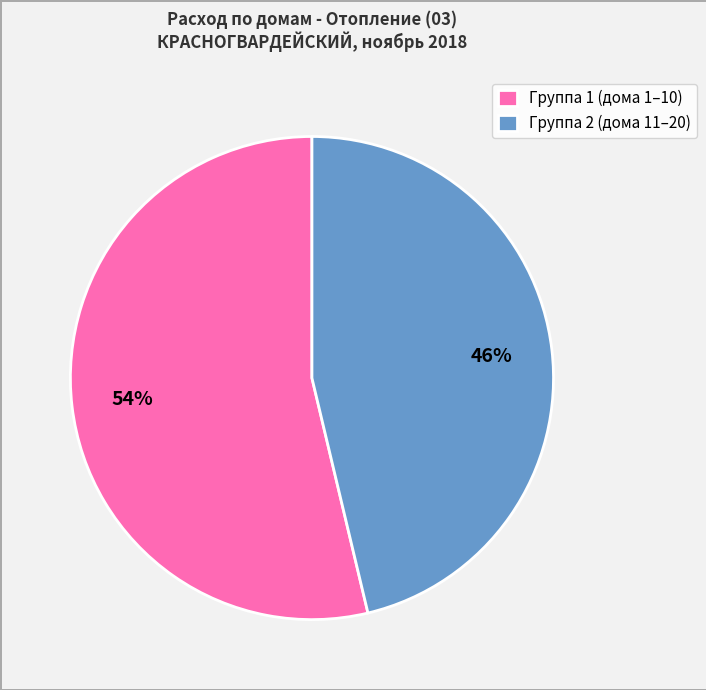

To the nearest percent, what portion does Группа 2 (дома 11–20) represent?

46%